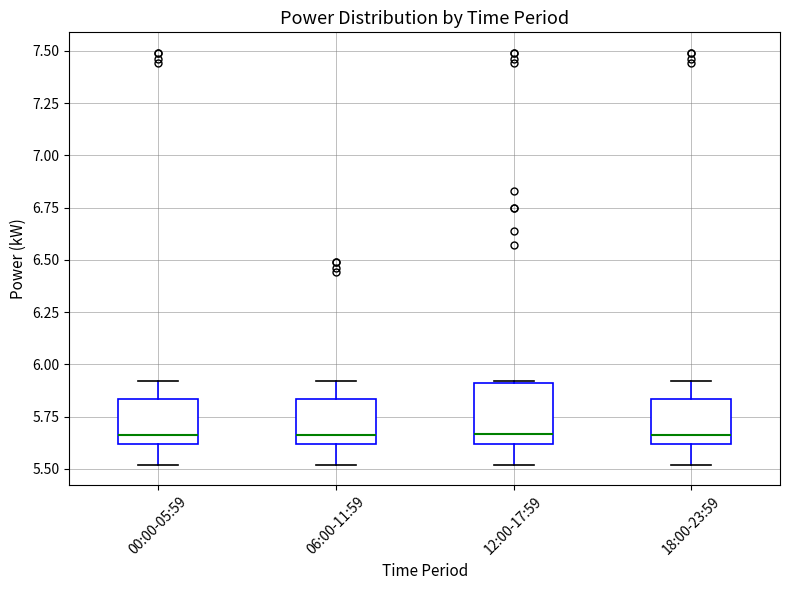

Reading left to right, transcribe this box plot: for each box, give where its median line is, the range the box spans, and where its two whiskers end, as read against the y-axis. The values are not printed on the chart, so give them approximately, as read against the axis.

00:00-05:59: median 5.65, box 5.60 to 5.85, whiskers 5.50 to 5.90
06:00-11:59: median 5.65, box 5.60 to 5.85, whiskers 5.50 to 5.90
12:00-17:59: median 5.65, box 5.60 to 5.90, whiskers 5.50 to 5.90
18:00-23:59: median 5.65, box 5.60 to 5.85, whiskers 5.50 to 5.90